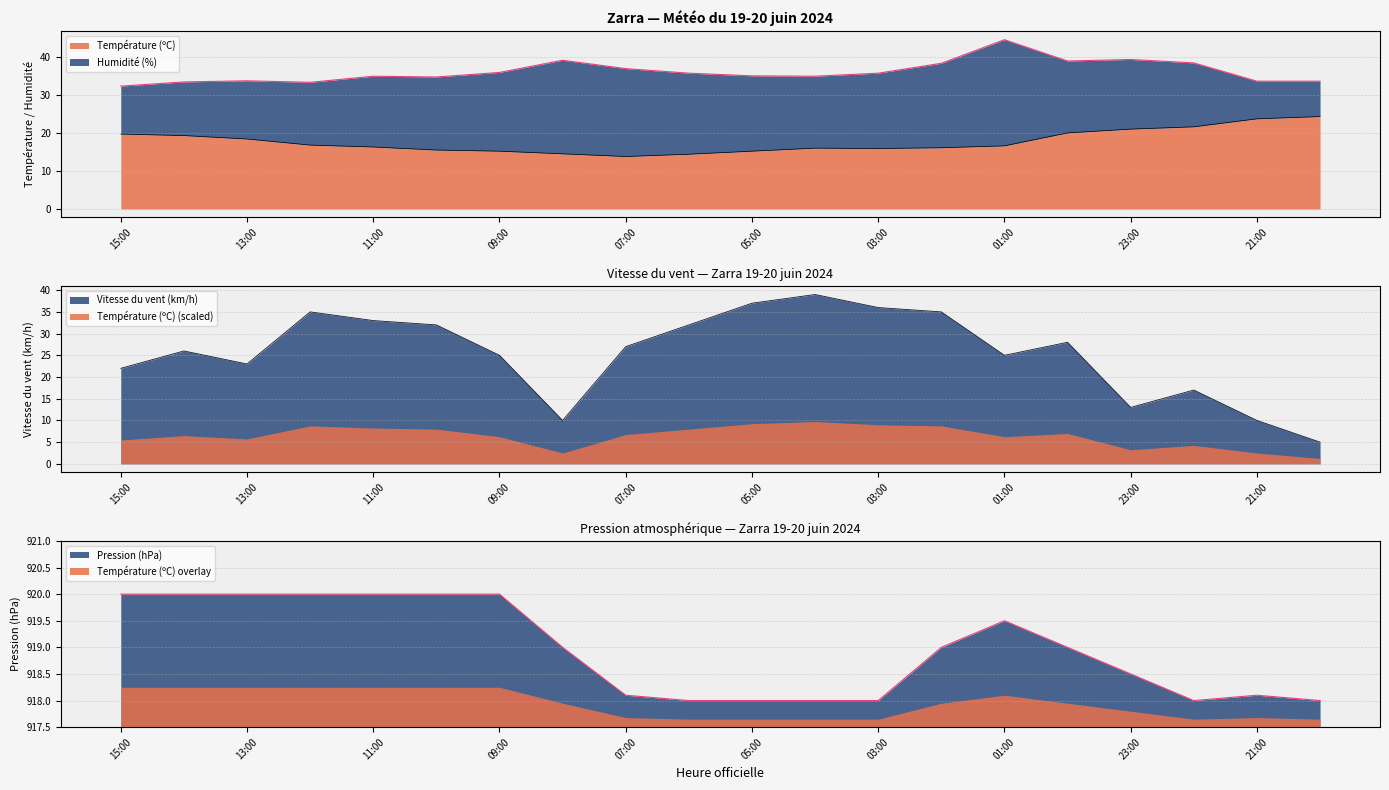

How many data points in Pression (hPa) are less than 919?

9